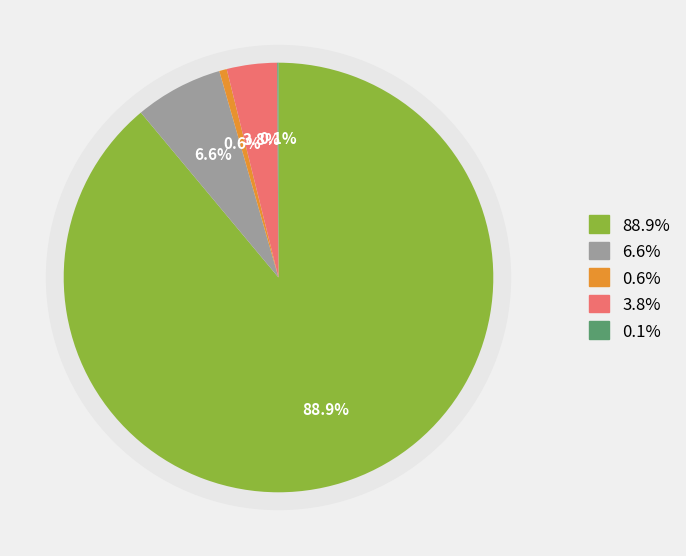

The 4. Procurement of materials slice represents 4% of the pie. True or false?

True